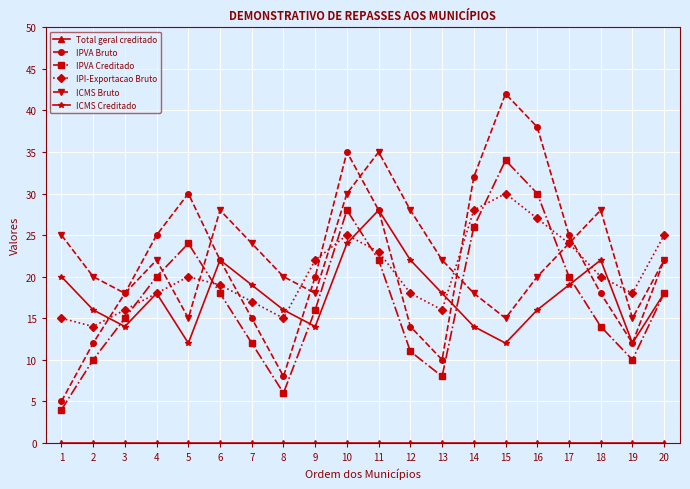

What is the difference between the highest and lowest values at 13?

22